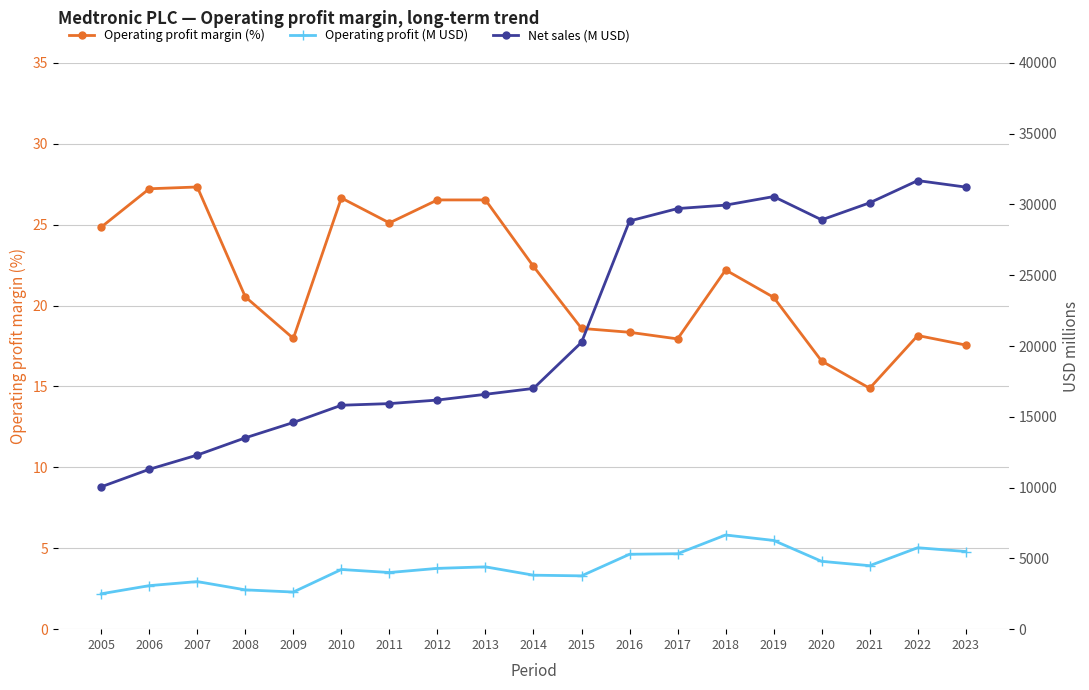

Which series has the largest total across all categories?

Net sales (M USD)